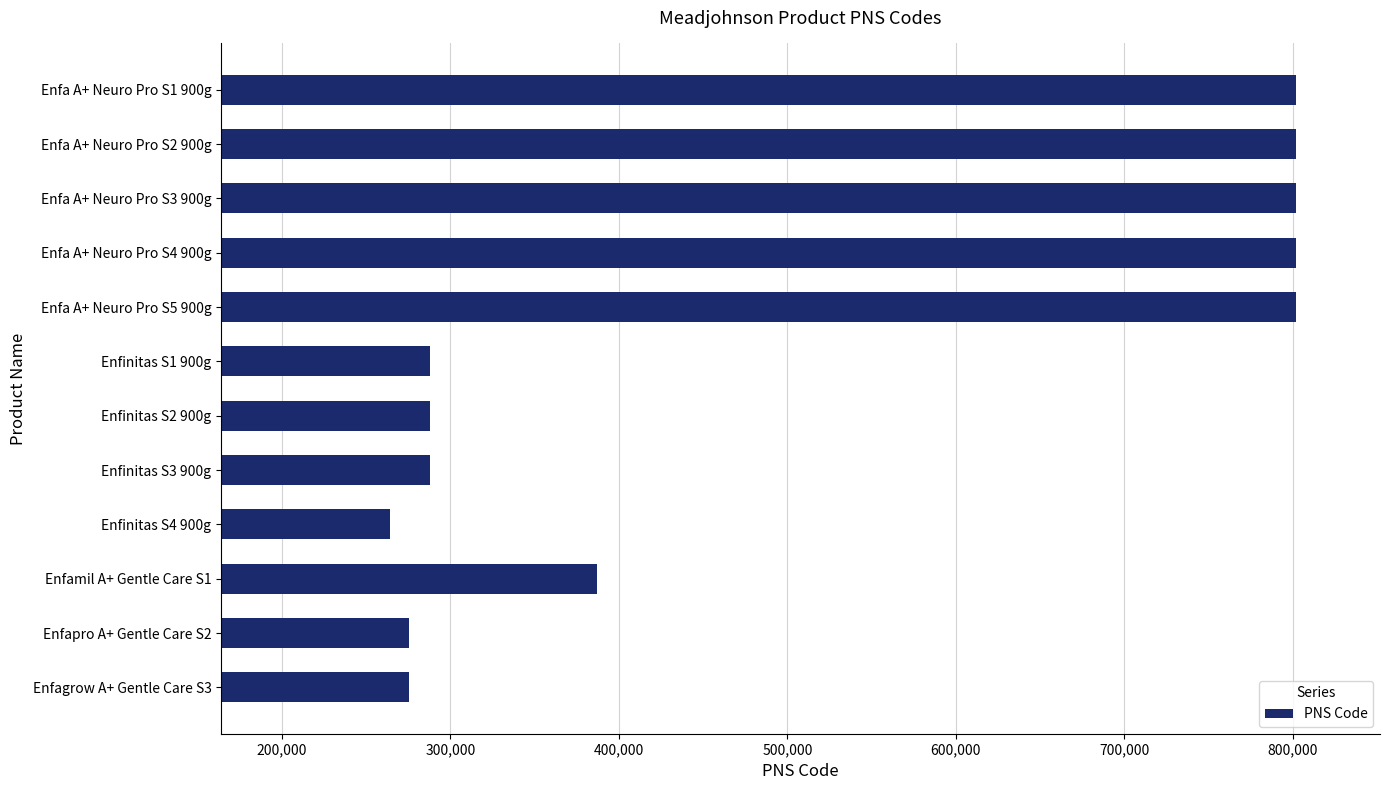

What is the average value?

506141